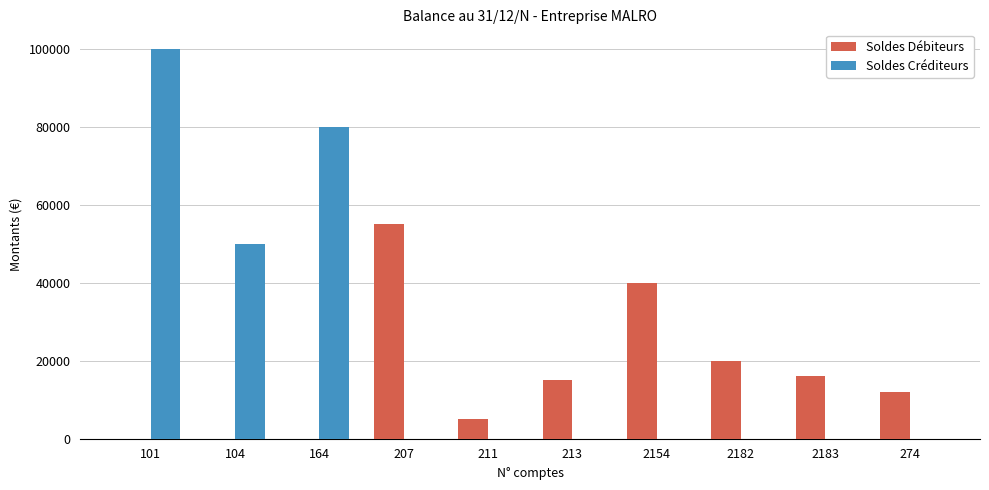

What is the spread (max minus min) of values at 101?

100000